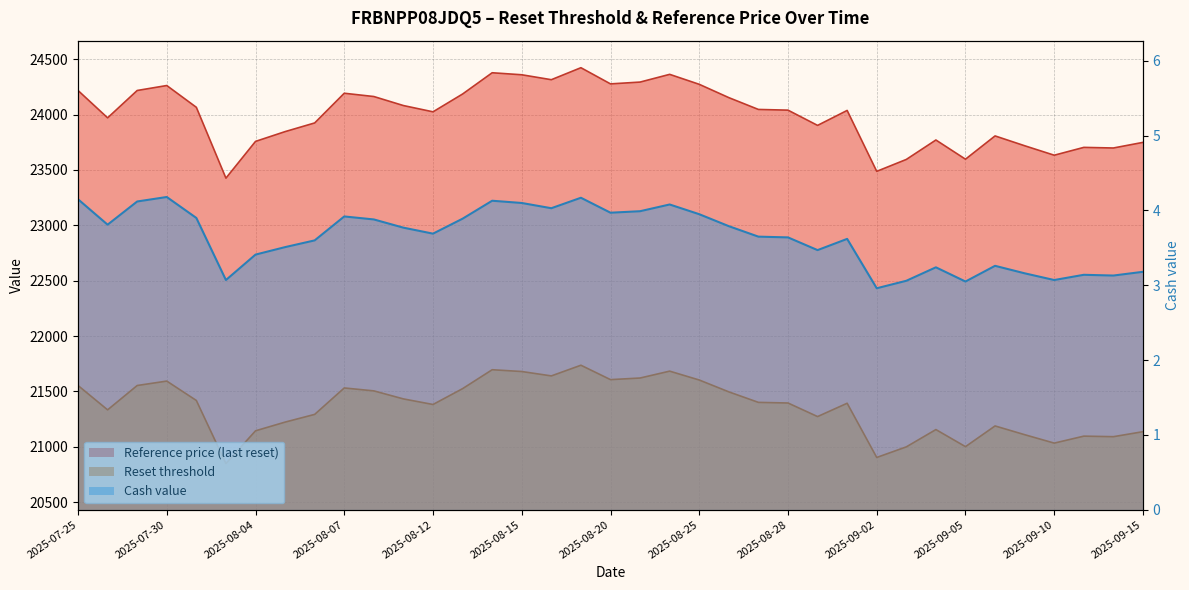

Where does the Cash value series first go above 3?

2025-07-25